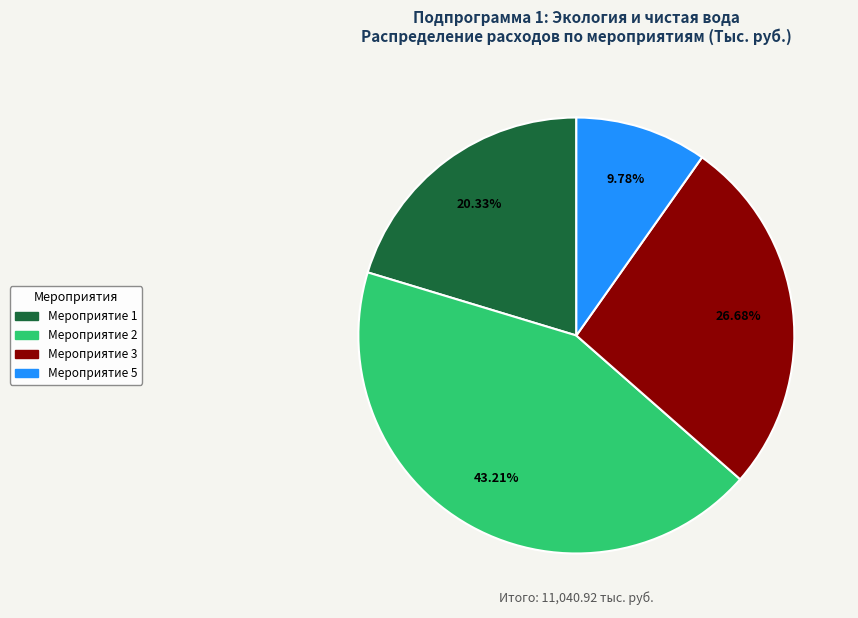

Which slice is the largest?

Мероприятие 2